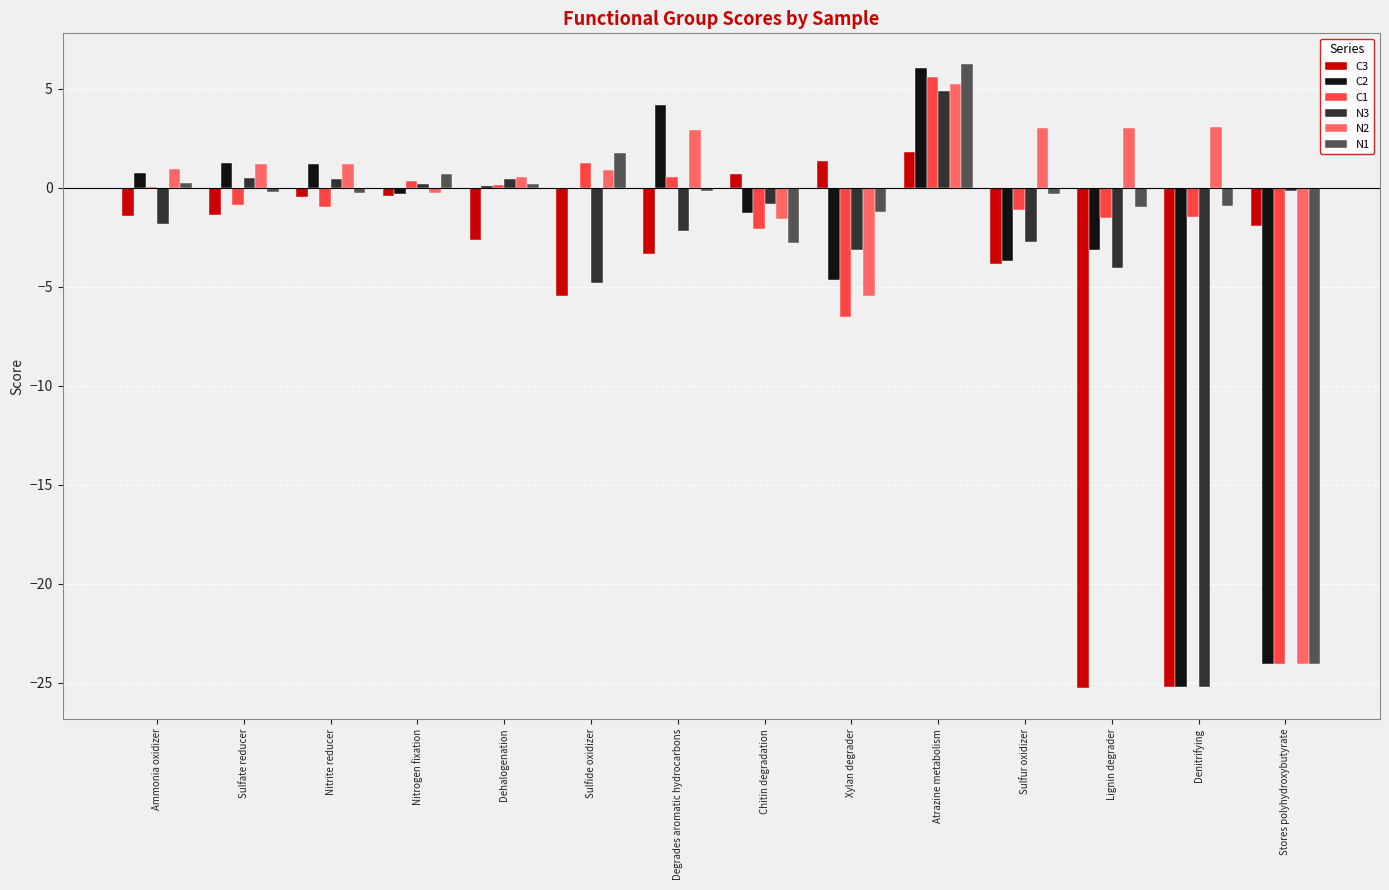

Which series has the widest spread of values?

C2